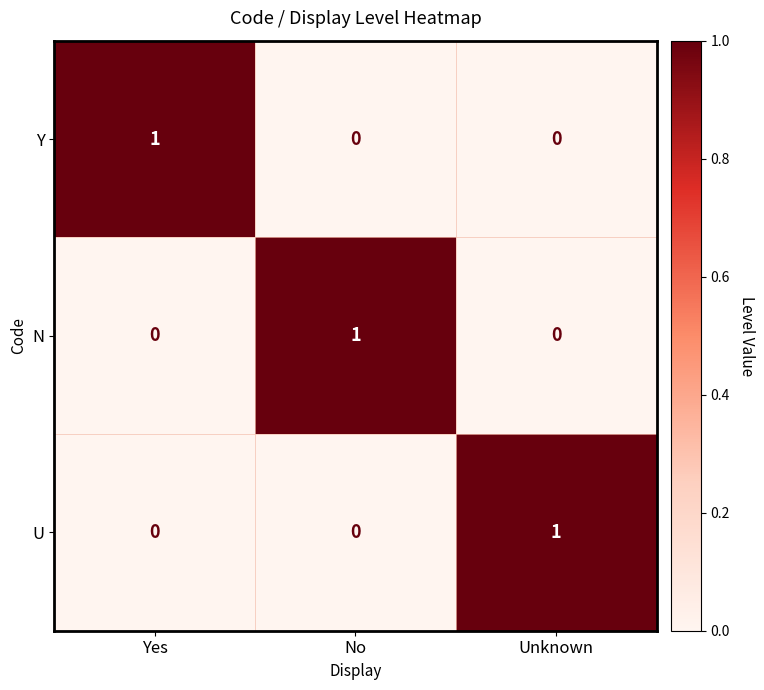

How many U values are between 0 and 1?

3